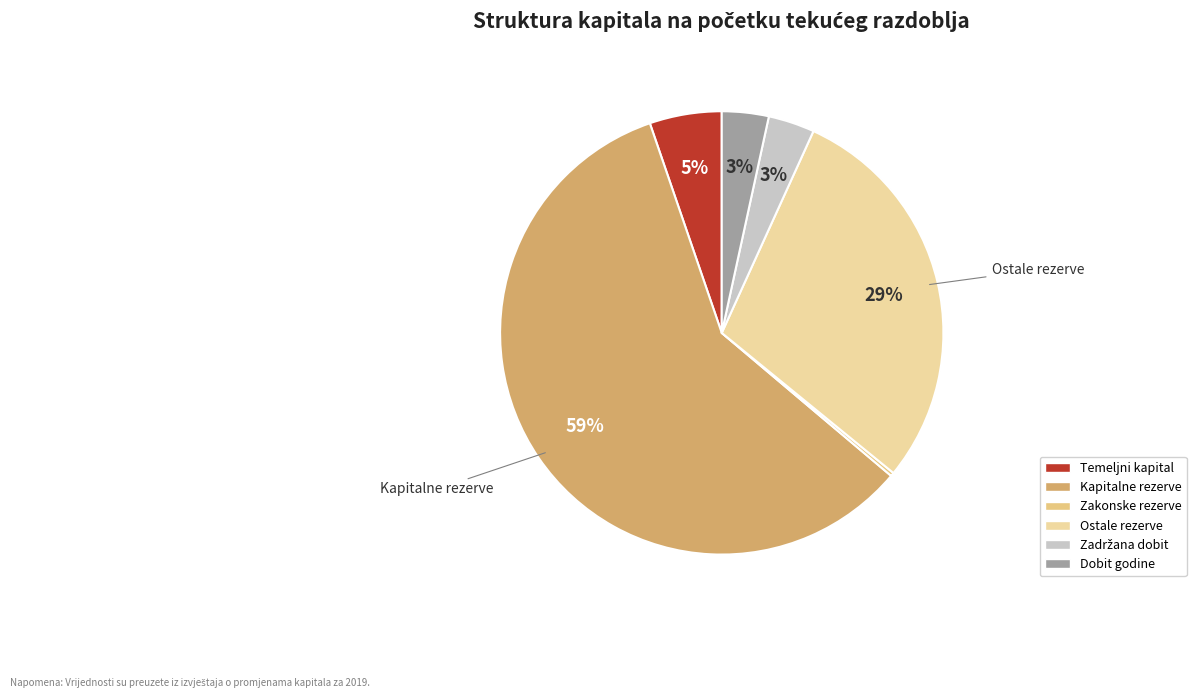

How many segments does this pie chart have?

6